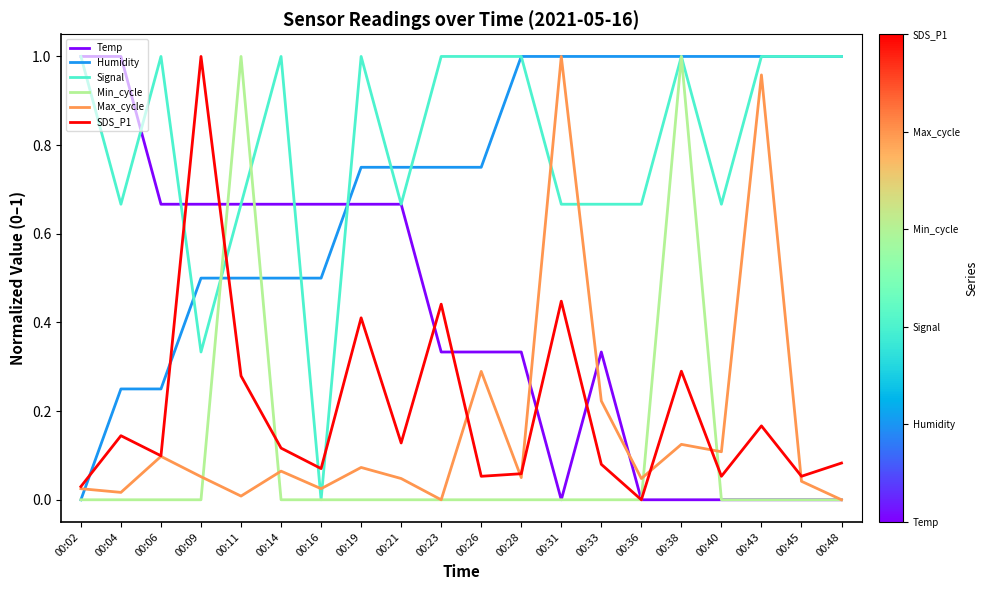

The Humidity series shows -0.4 at 00:02. True or false?

False